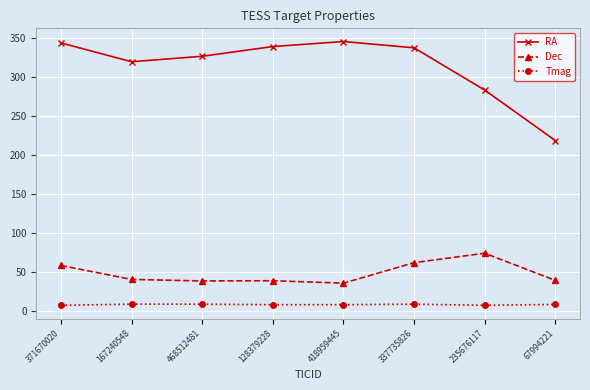

What is the sum of the Dec values at 371670020 and 468512481?

97.8